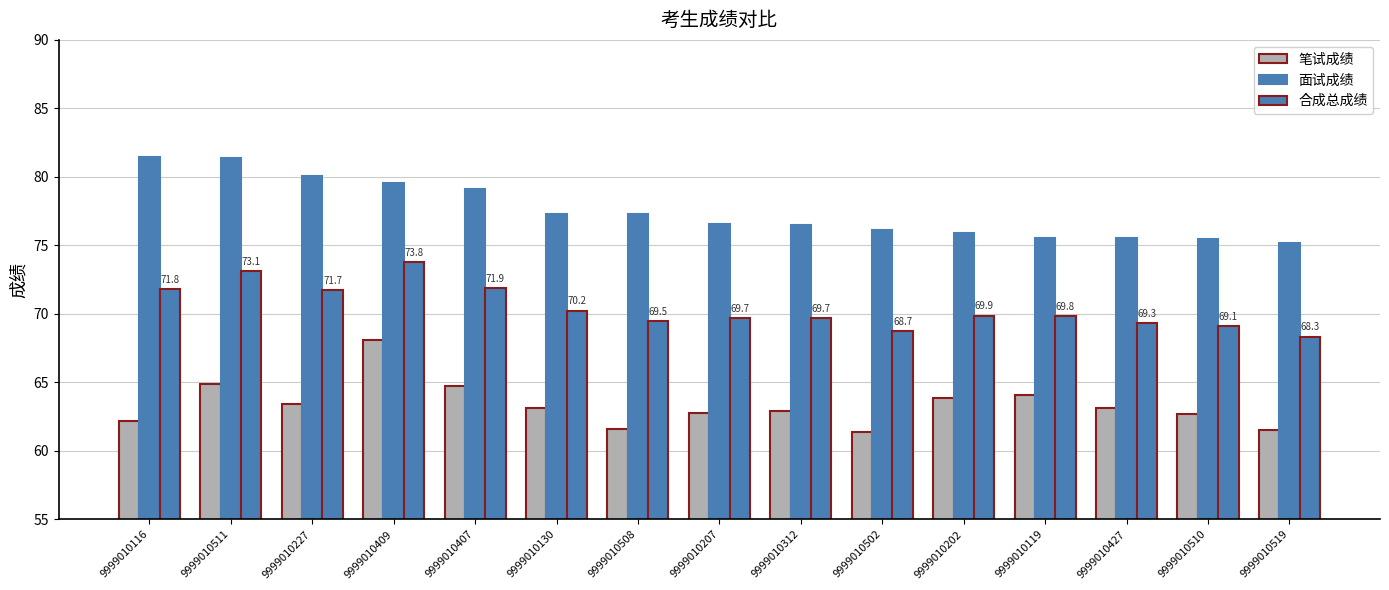

Count the number of data series in this chart.

3